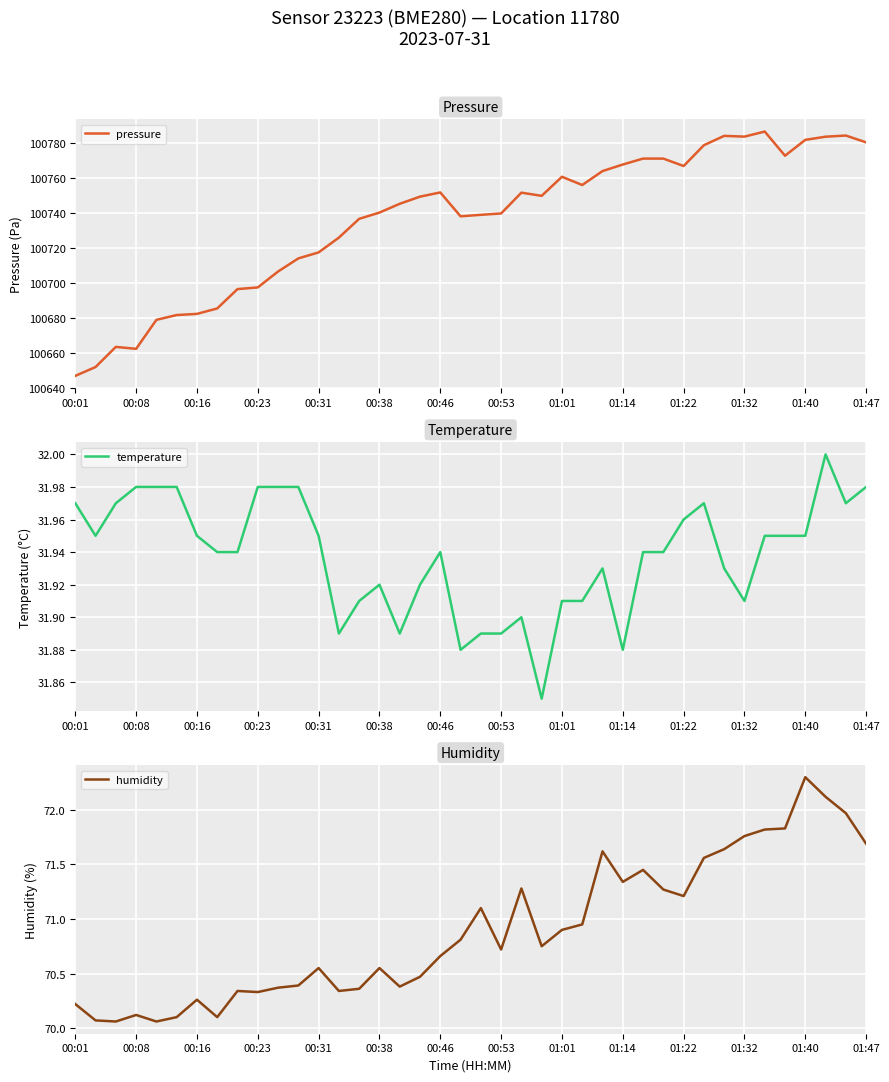

The pressure series shows 100780.3 at 01:47. True or false?

True